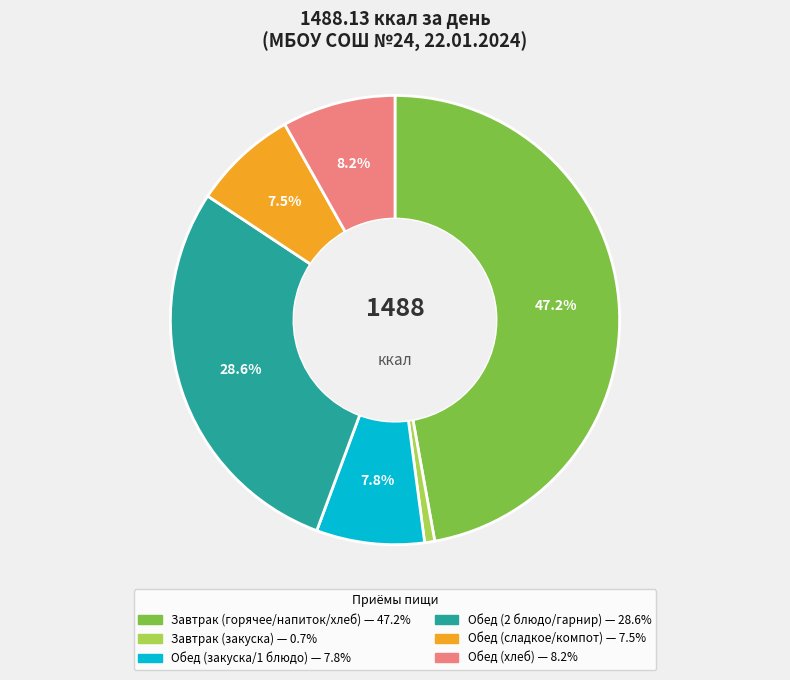

Does any single category account for the majority?

No